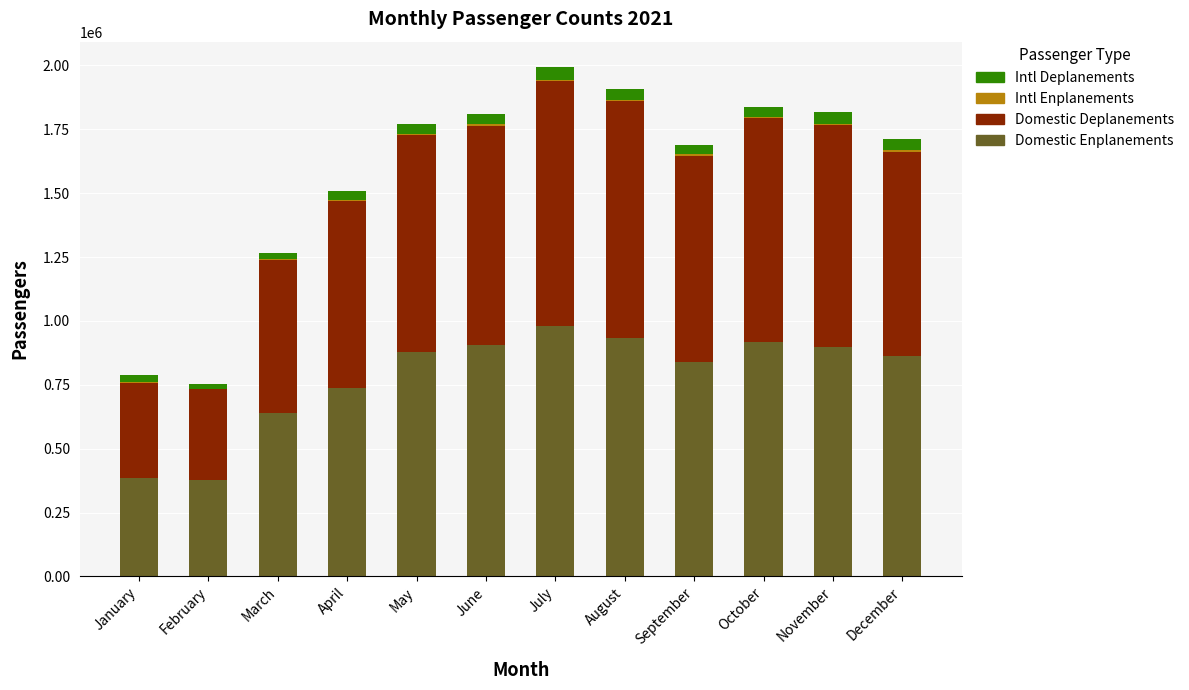

The value of Domestic Enplanements at February is 375650. True or false?

True